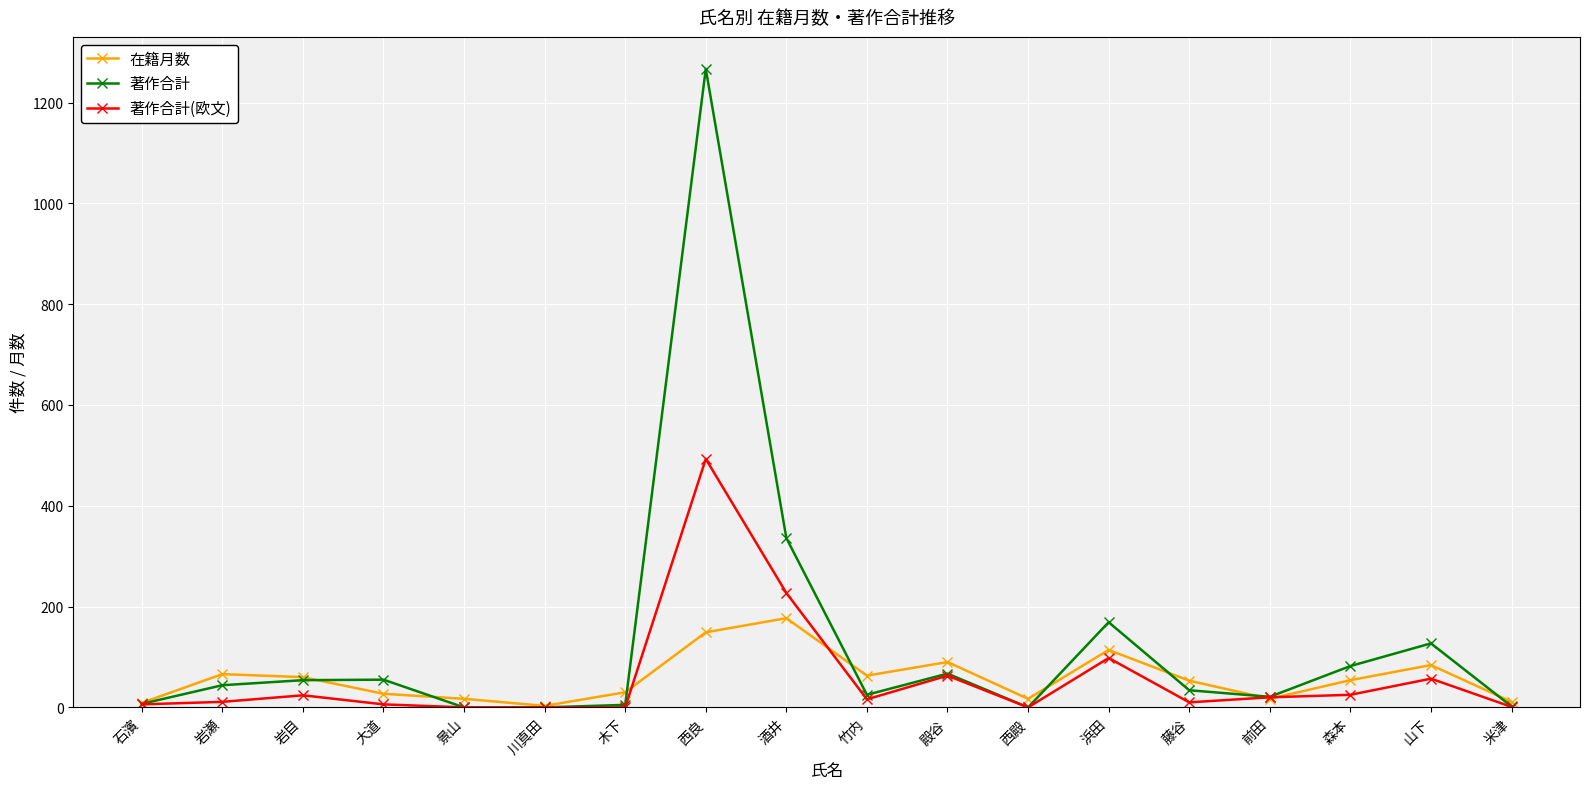

How many categories are shown in the chart?

18